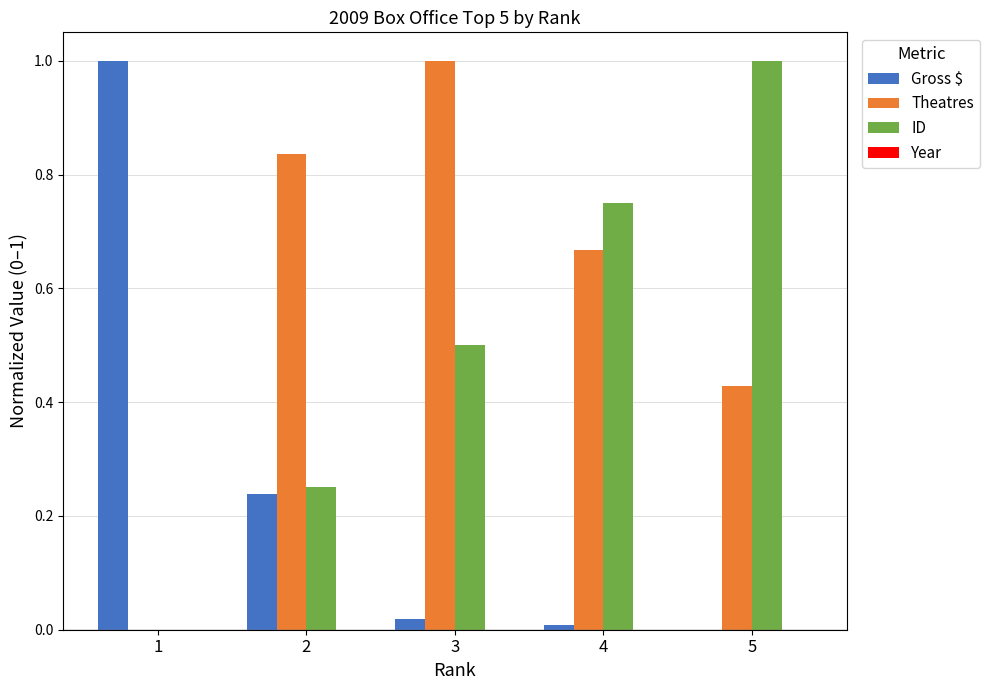

Which series has the largest total across all categories?

Theatres